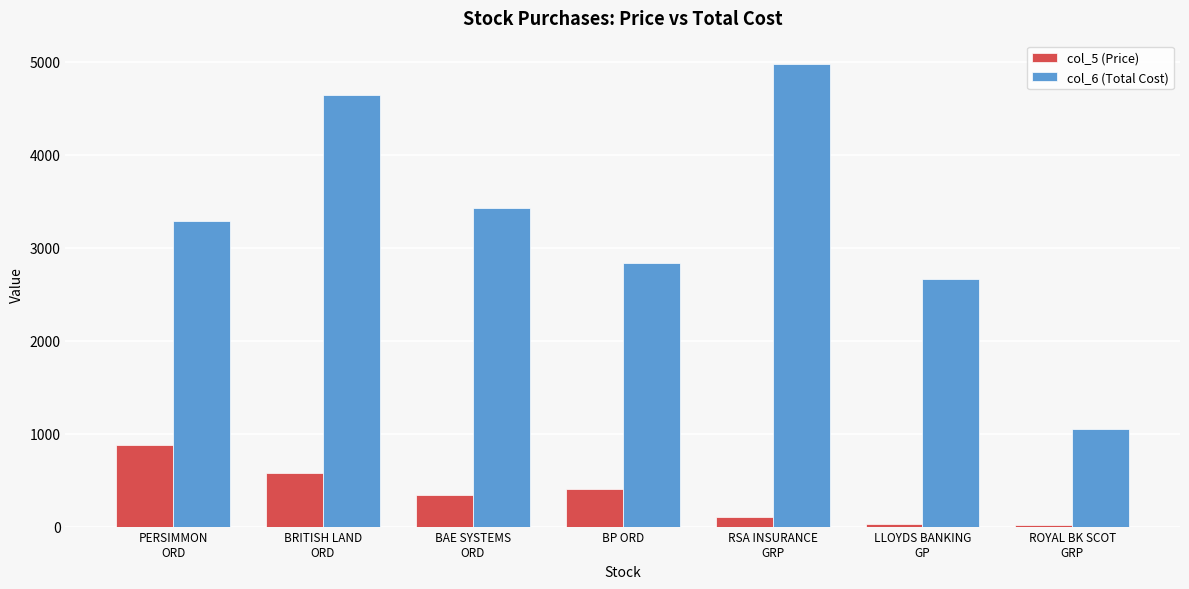

Is it true that col_6 (Total Cost) equals 2840.7 at BP ORD?

True